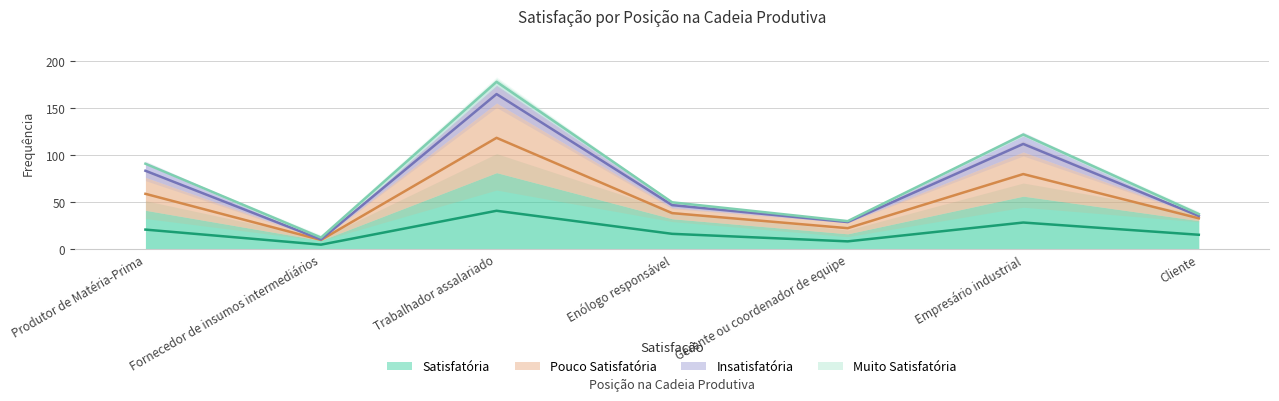

Between Fornecedor de insumos intermediários and Enólogo responsável, which series saw the biggest shift?

Pouco Satisfatória